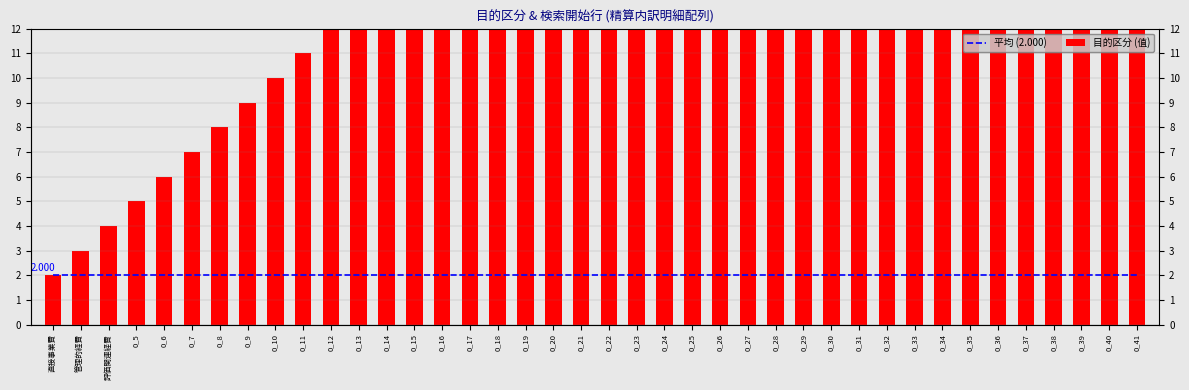

Rank the series at 0_29 from lowest to highest value.

平均 (2.000), 目的区分 (值)